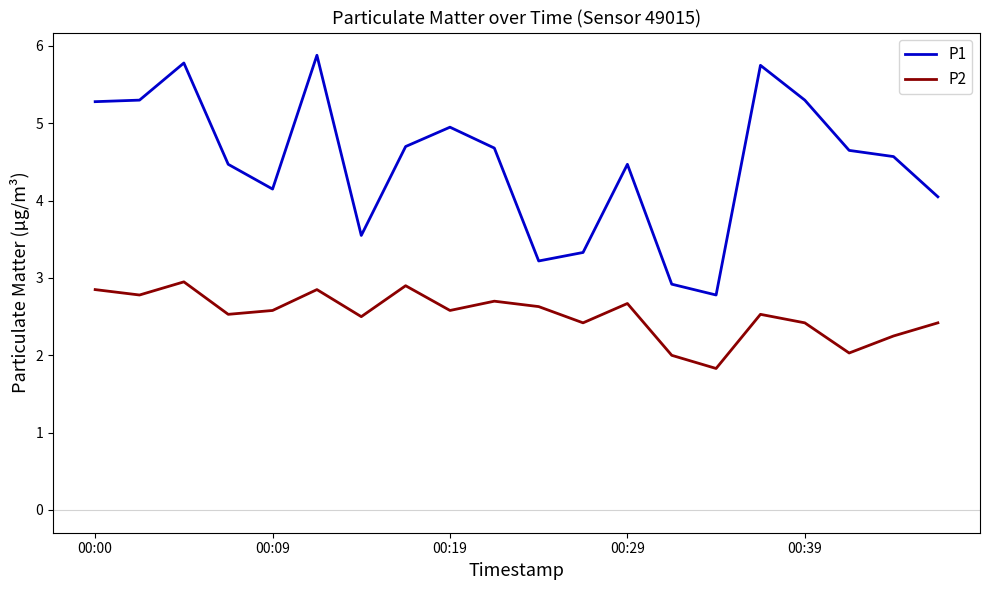

Which series has the widest spread of values?

P1